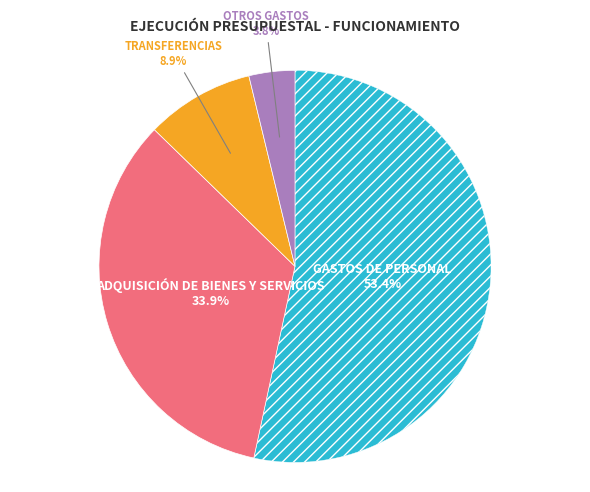

Rank the categories by value from highest to lowest.

GASTOS DE PERSONAL, ADQUISICIÓN DE BIENES Y SERVICIOS, TRANSFERENCIAS, OTROS GASTOS